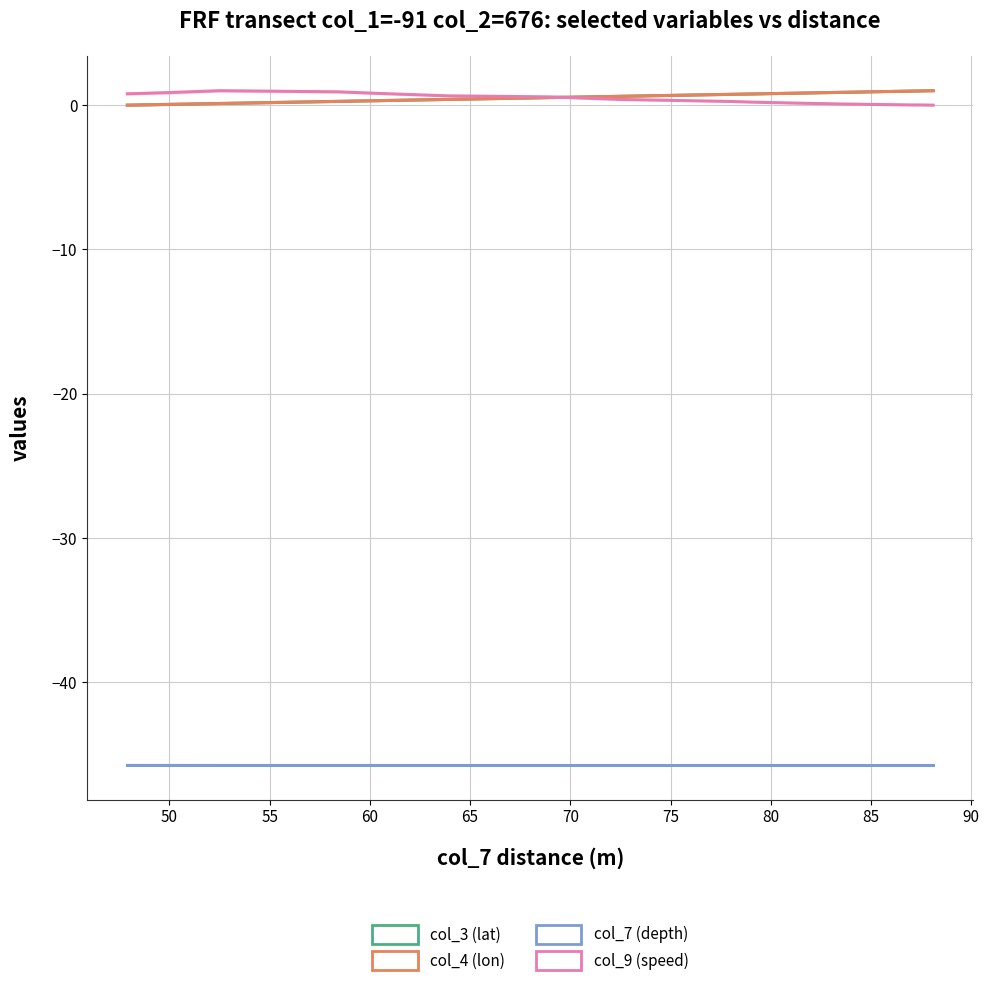

What is the approximate value of col_7 (depth) at 45?

-45.7